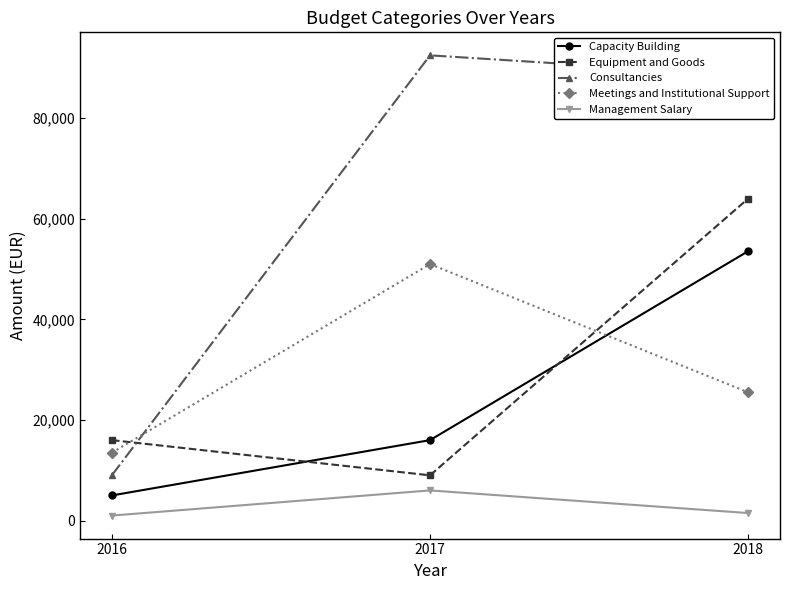

How many data points in Consultancies are less than 88500?

1